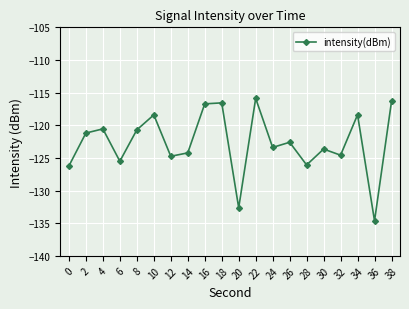

Reading right to left, transcribe all the data shown in this chart.

38=-116.4	36=-134.6	34=-118.4	32=-124.6	30=-123.6	28=-126.1	26=-122.6	24=-123.4	22=-115.9	20=-132.6	18=-116.6	16=-116.7	14=-124.2	12=-124.7	10=-118.4	8=-120.7	6=-125.5	4=-120.6	2=-121.2	0=-126.2